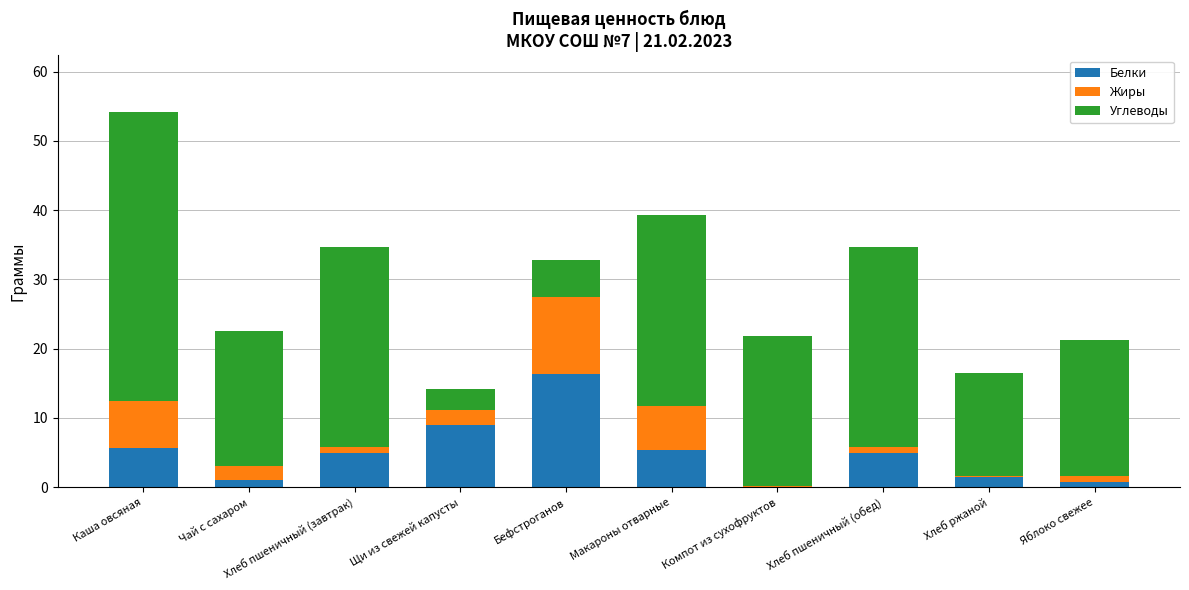

Which category has the highest value in the Белки series?

Бефстроганов